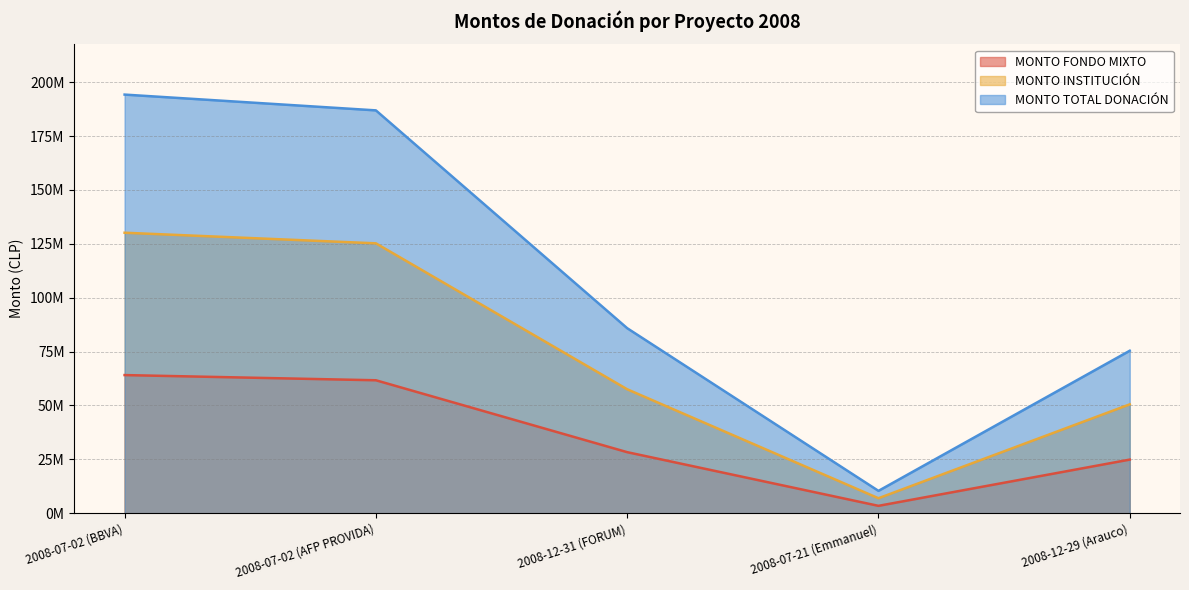

List the labels in order of MONTO FONDO MIXTO value, smallest first.

2008-07-21 (Emmanuel), 2008-12-29 (Arauco), 2008-12-31 (FORUM), 2008-07-02 (AFP PROVIDA), 2008-07-02 (BBVA)